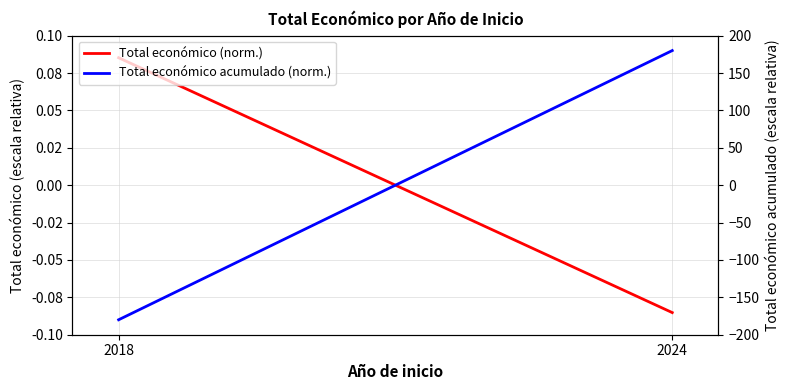

What is the difference between the highest and lowest values at 2024?

180.1